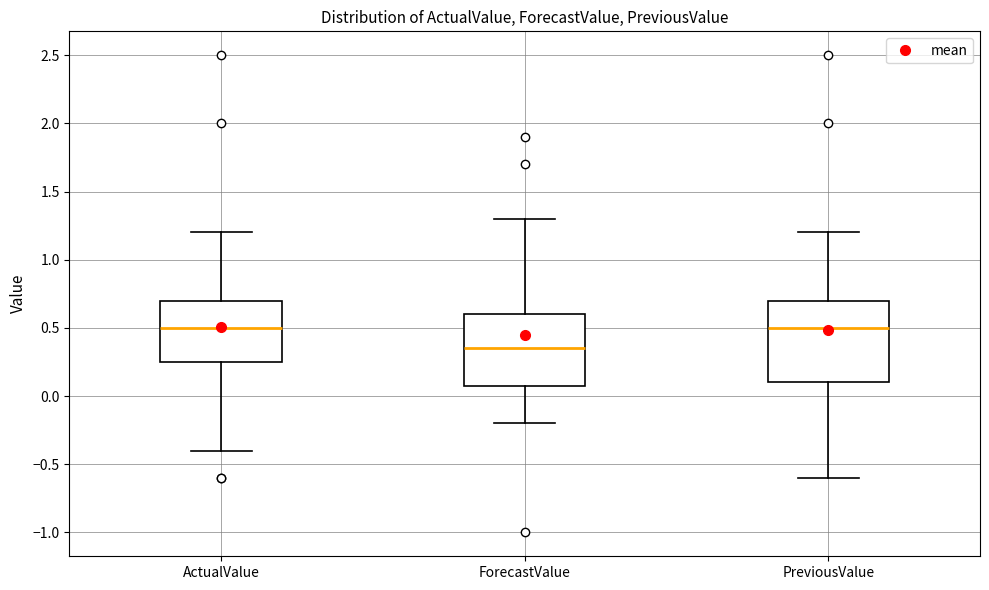

Reading left to right, read every box against the y-axis: the position of its median line, the range the box covers, and the ends of its whiskers. The values are not printed on the chart, so give them approximately, as read against the axis.

ActualValue: median 0.50, box 0.25 to 0.70, whiskers -0.40 to 1.20
ForecastValue: median 0.35, box 0.10 to 0.60, whiskers -0.20 to 1.30
PreviousValue: median 0.50, box 0.10 to 0.70, whiskers -0.60 to 1.20